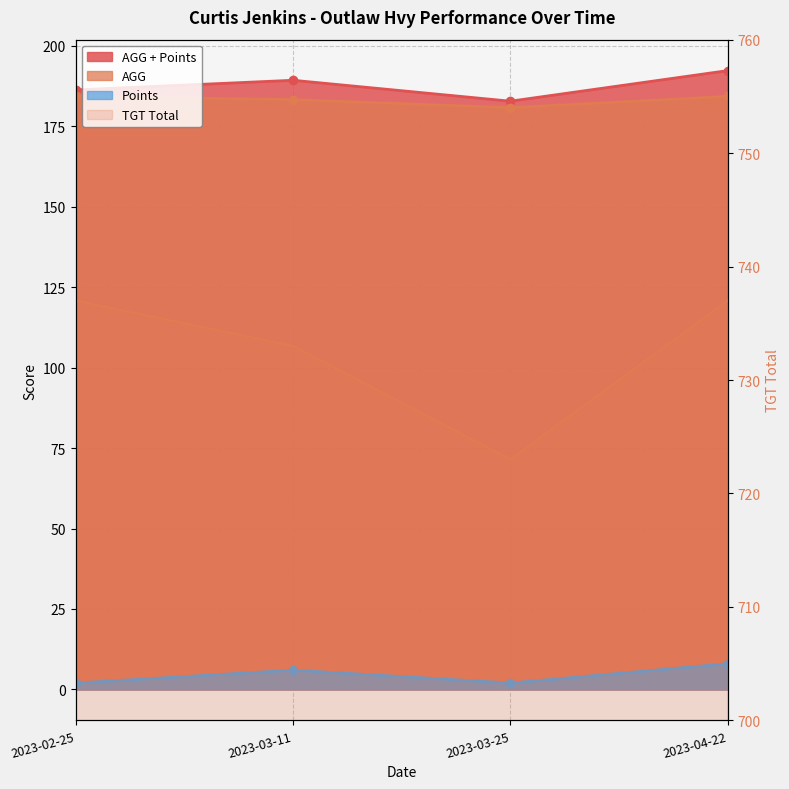

What position from the right is 2023-02-25?

4